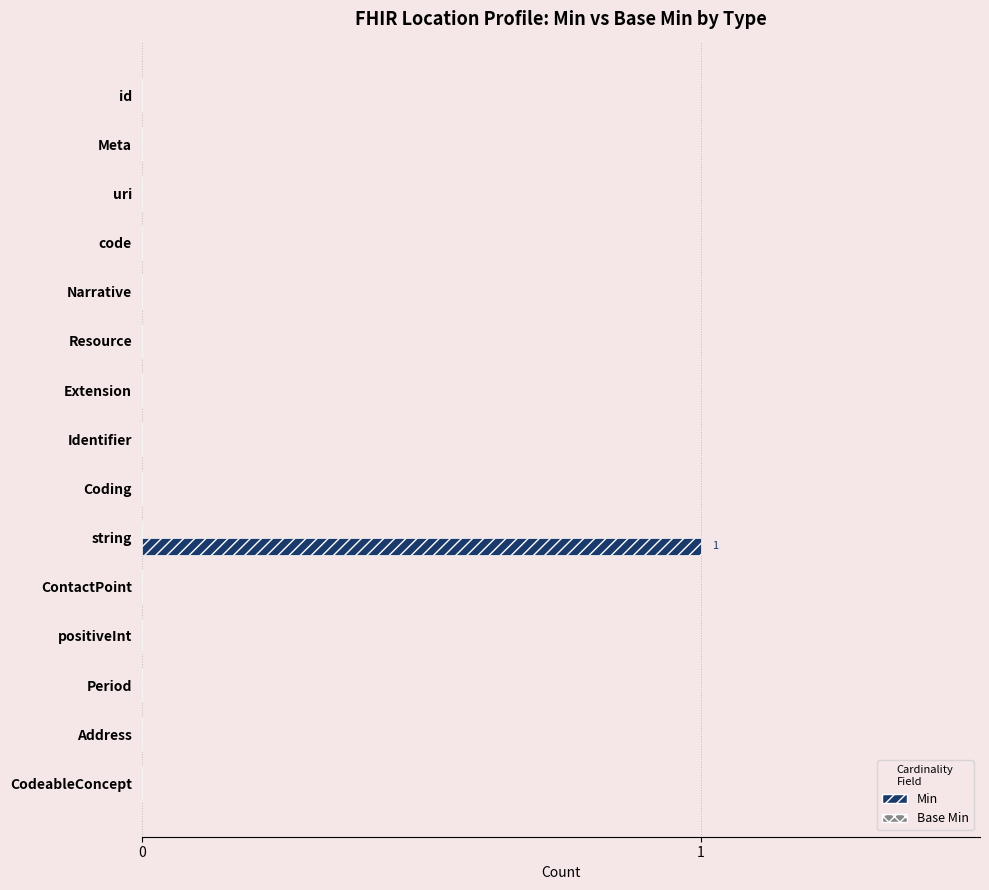

Between Identifier and string, which is larger?

string